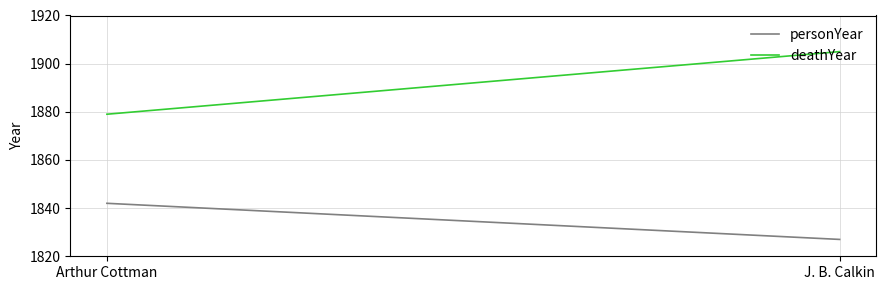

Reading left to right, transcribe all the data shown in this chart.

personYear: 1842	1827
deathYear: 1879	1905